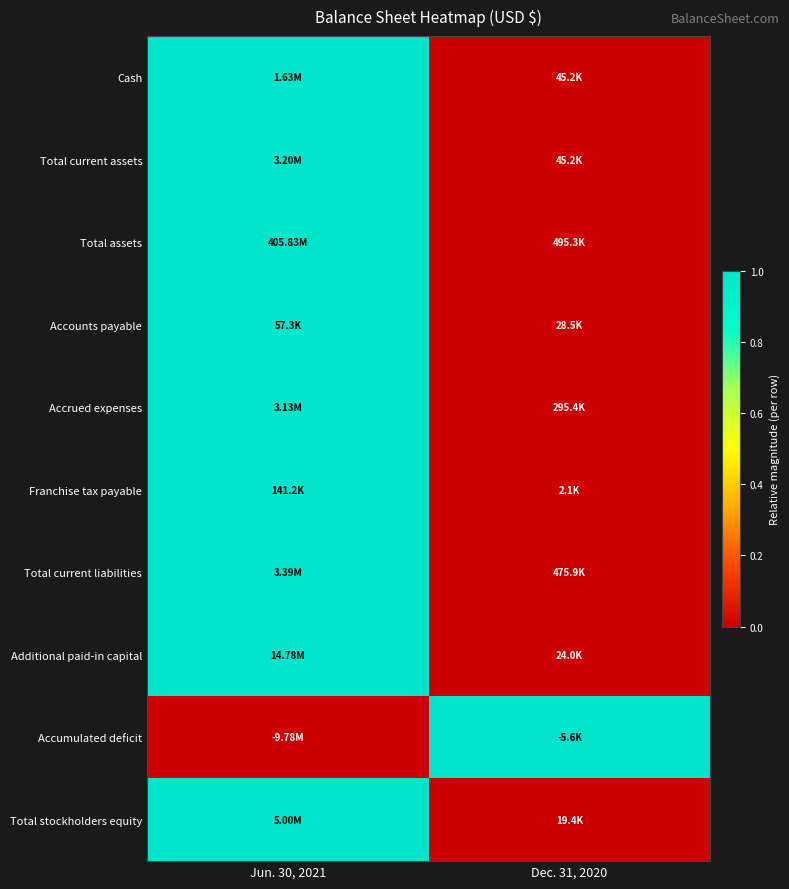

Between Dec. 31, 2020 and Jun. 30, 2021, which is larger?

Jun. 30, 2021